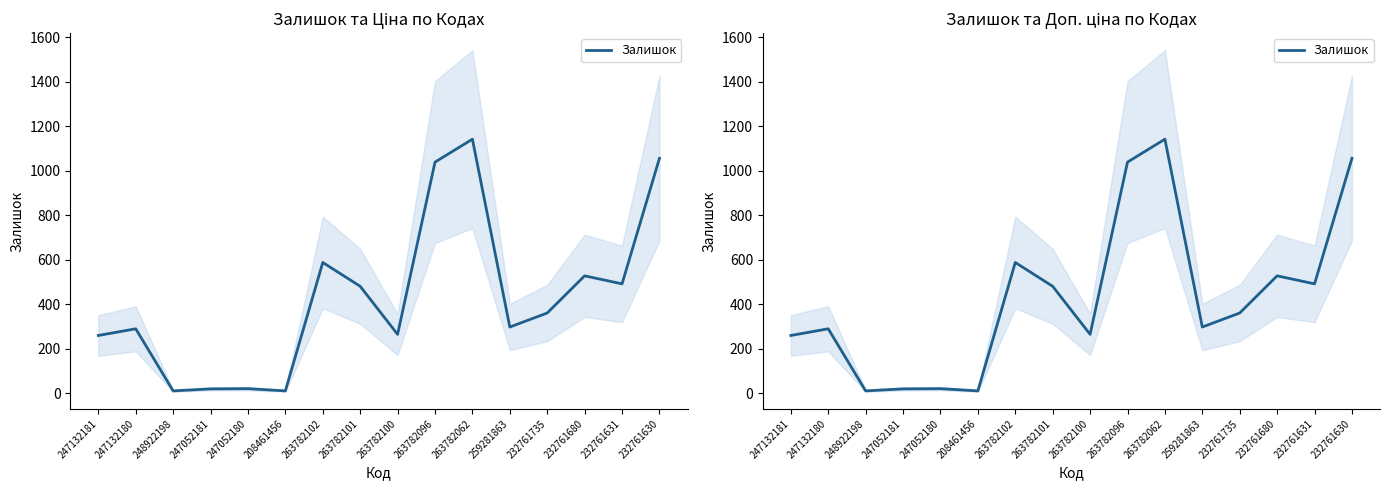

What is the value of the 10th point from the left?

1039